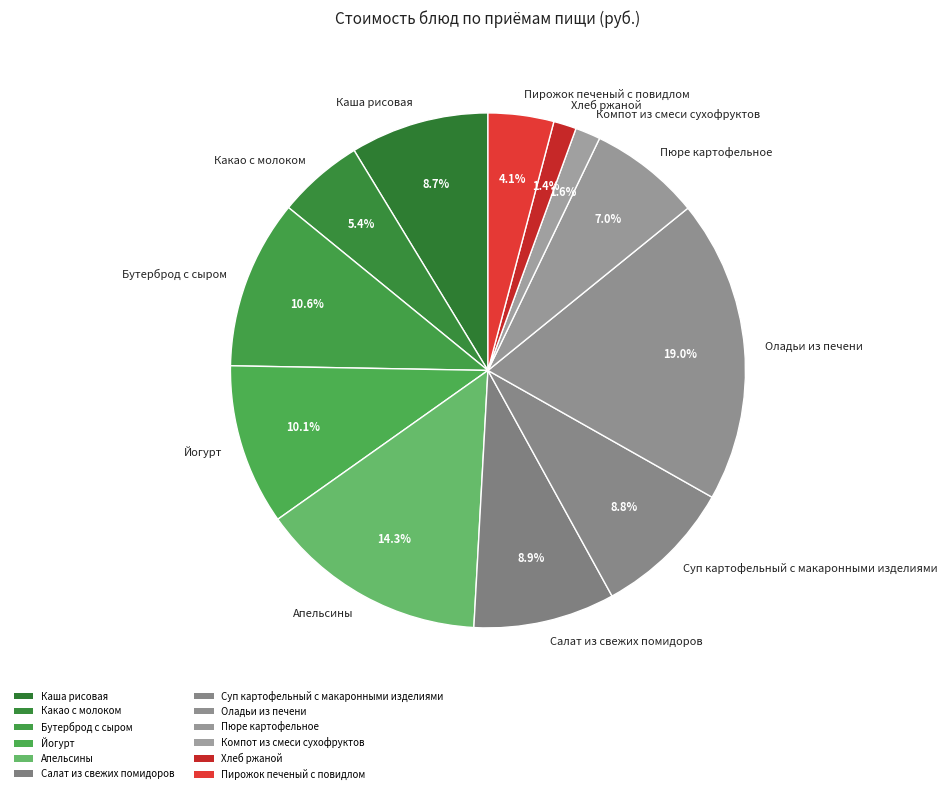

What is the largest slice in the pie chart?

Оладьи из печени